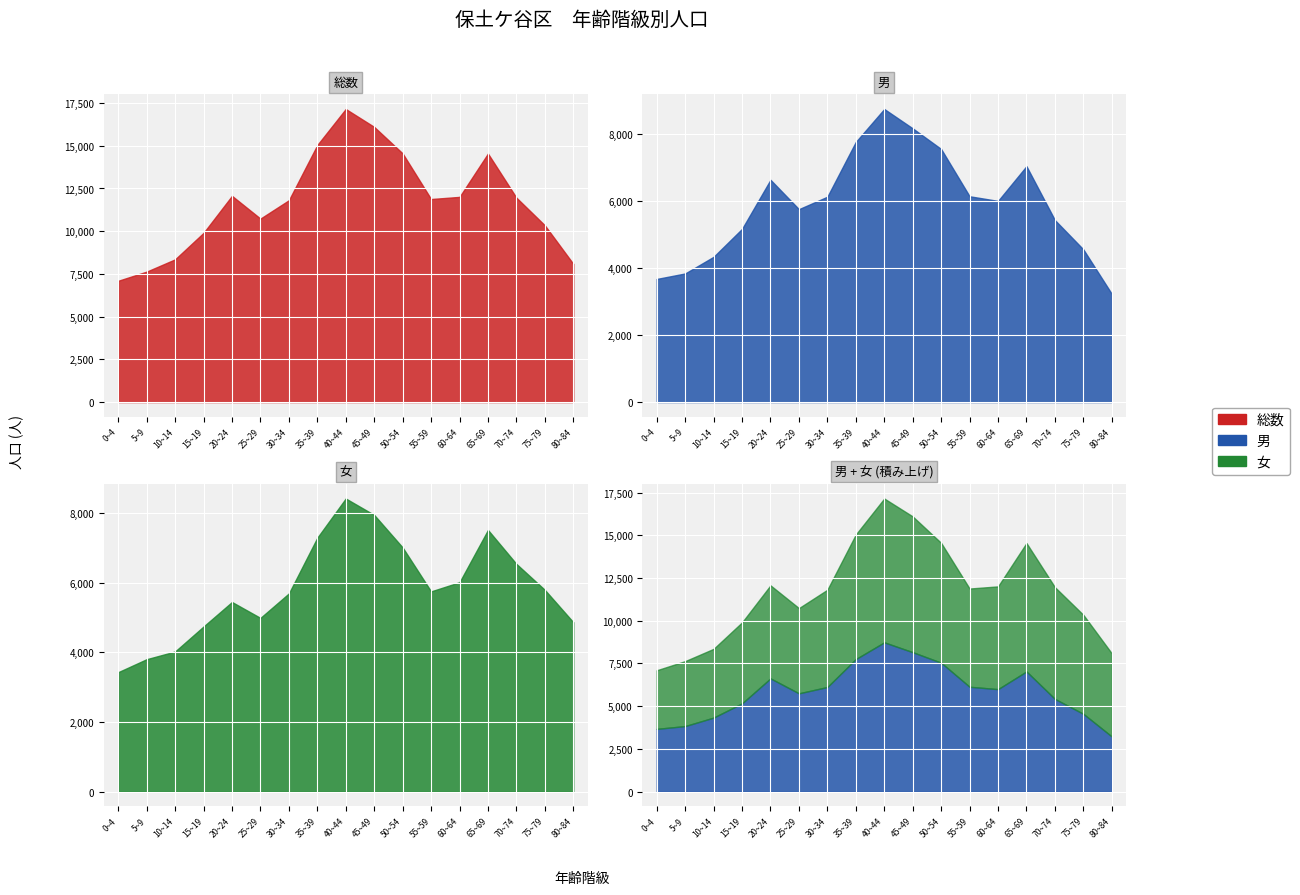

After their last crossing, which series has the higher values: 女 or 男?

女